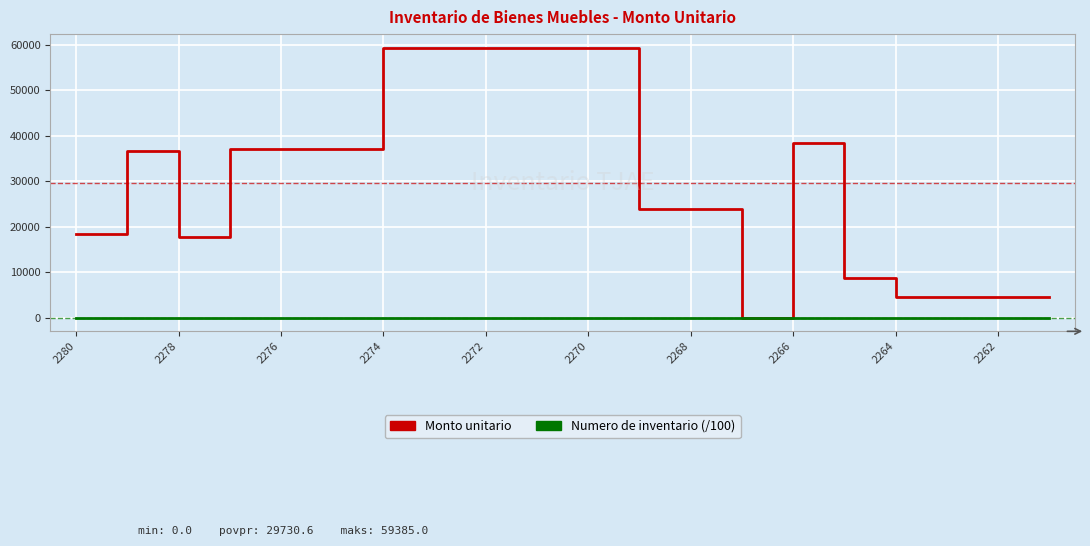

What are all the series names shown in the legend?

Monto unitario, Numero de inventario (/100)